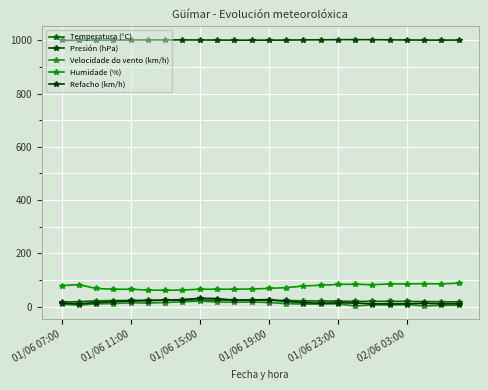

What are all the series names shown in the legend?

Temperatura (°C), Presión (hPa), Velocidade do vento (km/h), Humidade (%), Refacho (km/h)